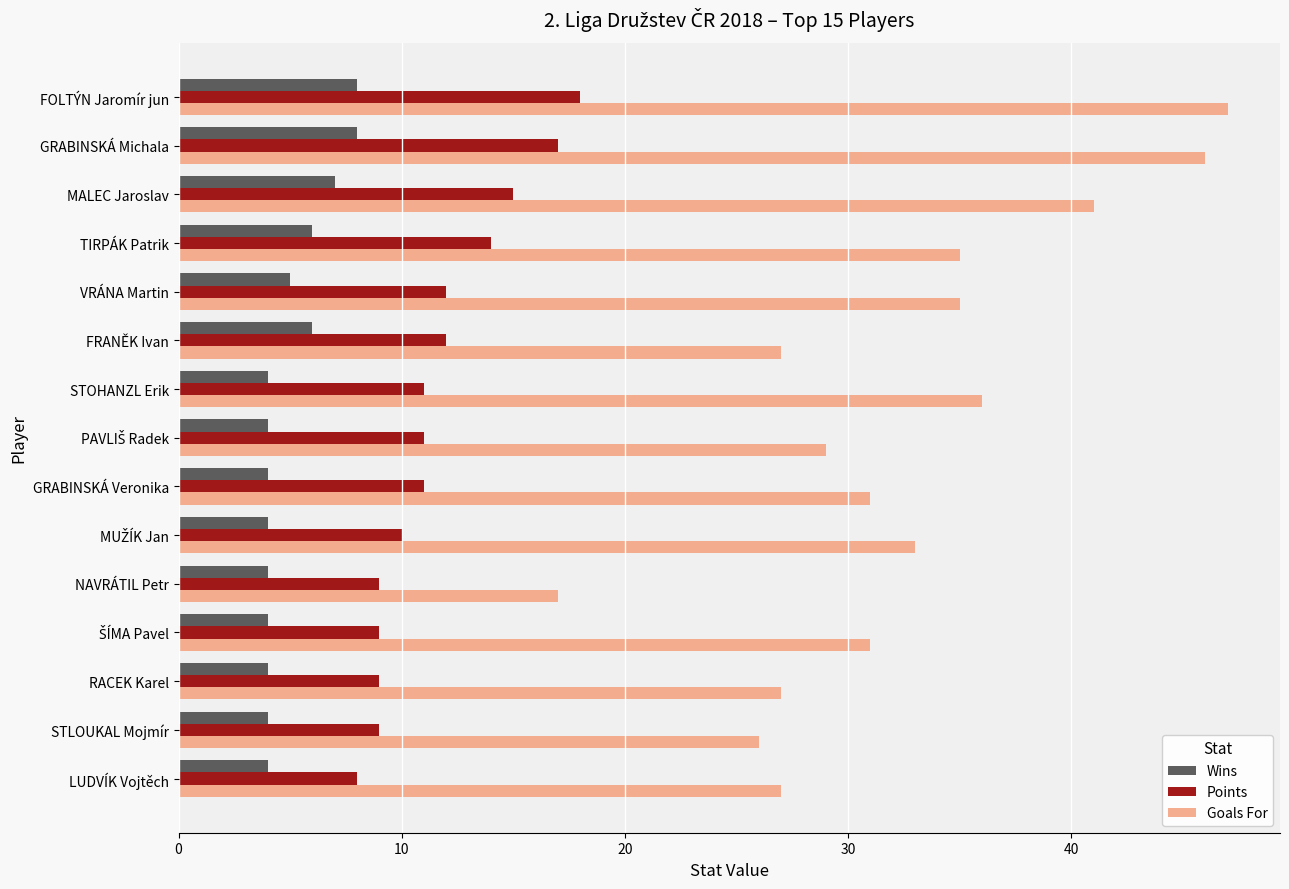

Read the Goals For value at VRÁNA Martin.

35